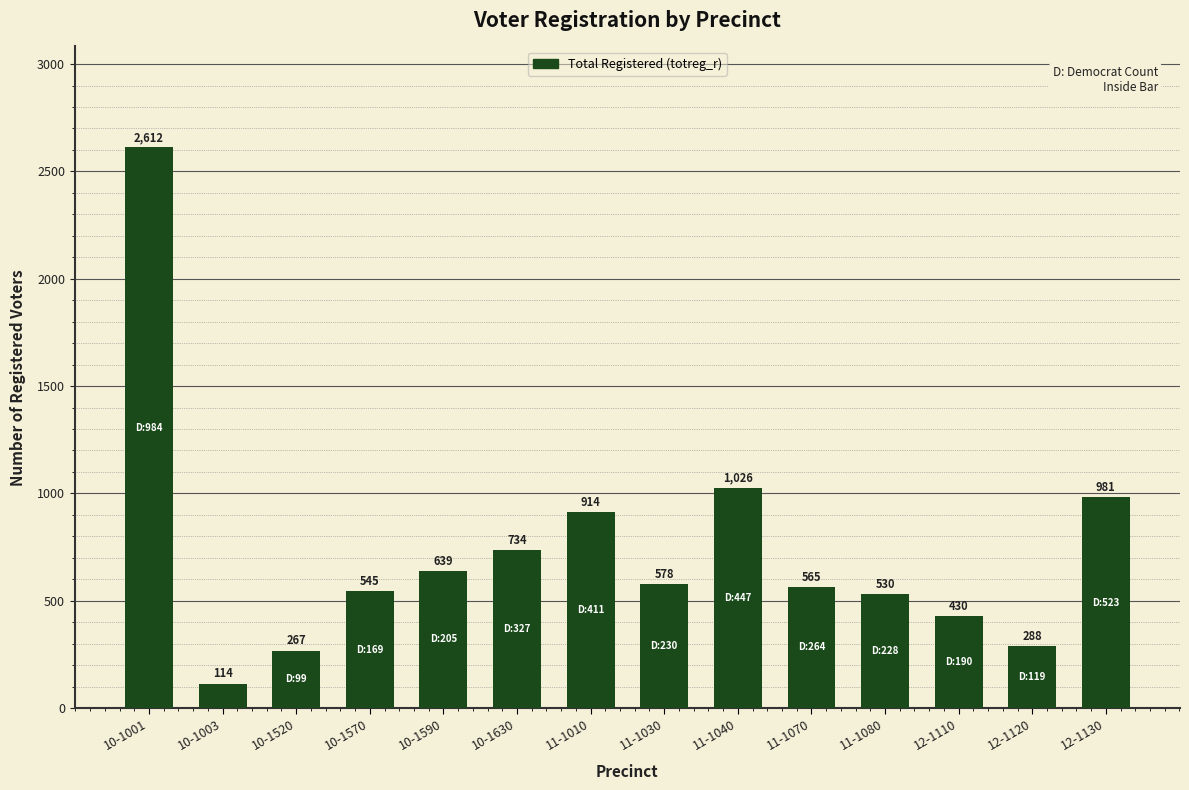

Which category has the highest value across all series?

10-1001